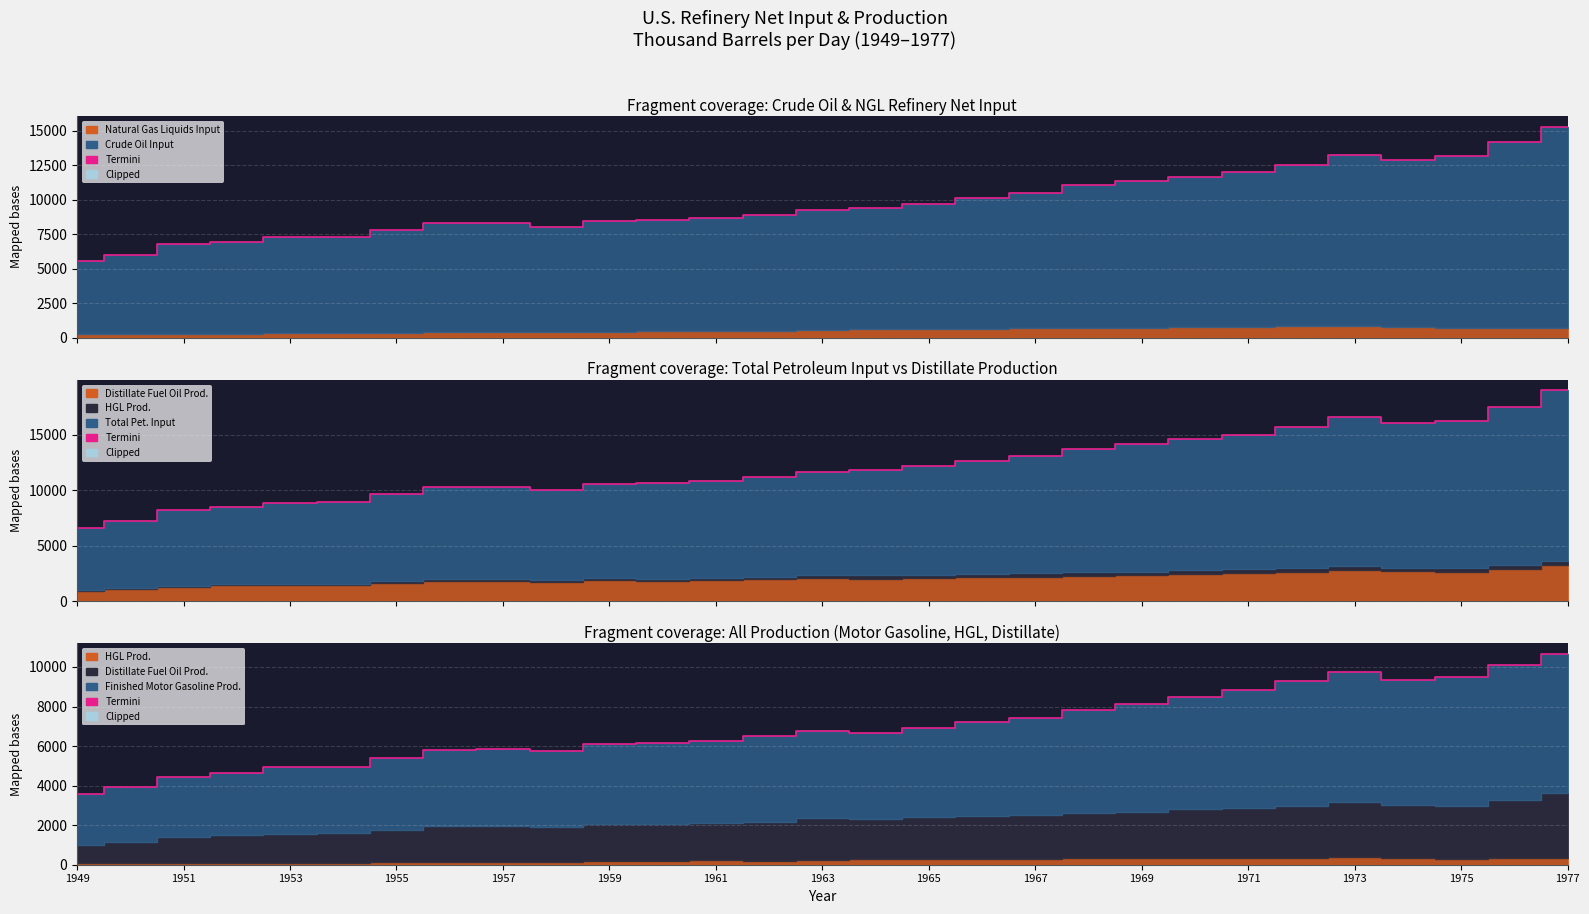

What is the change in value from 1963 to 16?

+1119.0